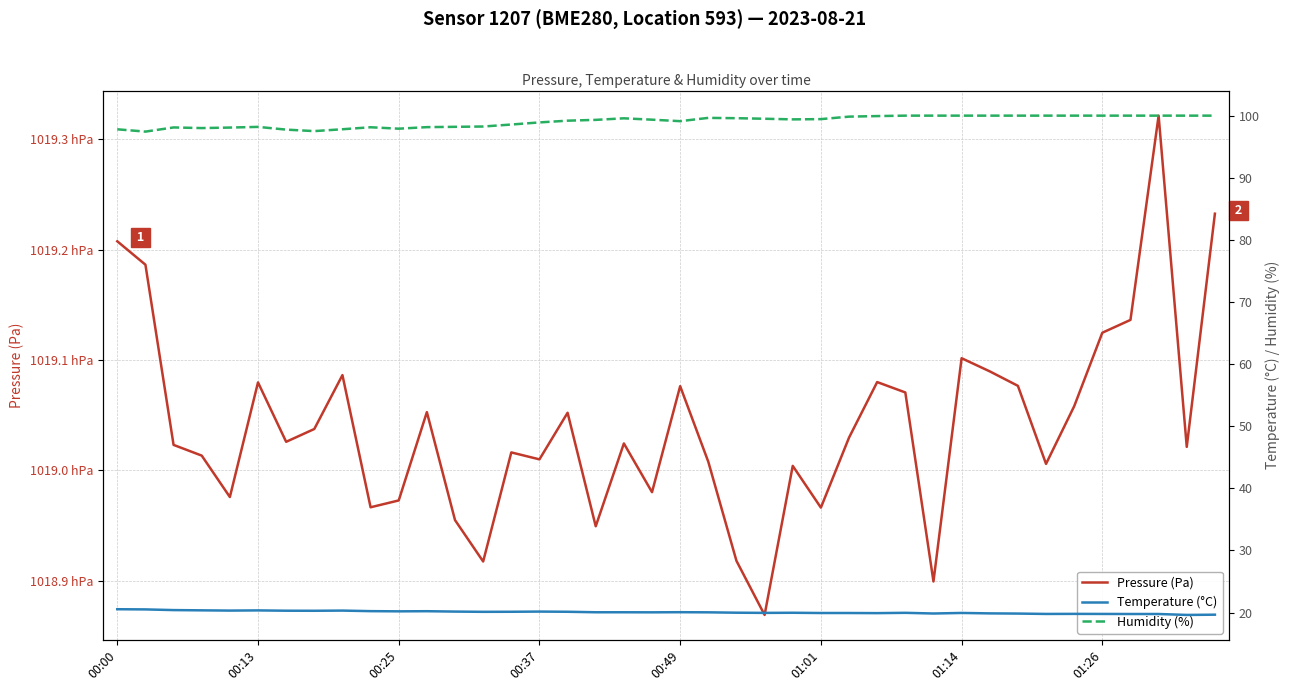

Reading left to right, extract all data points from this chart.

Pressure (Pa): 101920.8	101918.6	101902.3	101901.3	101897.6	101908.0	101902.6	101903.8	101908.6	101896.7	101897.3	101905.3	101895.5	101891.8	101901.6	101901.0	101905.2	101894.9	101902.4	101898.0	101907.6	101900.8	101891.8	101886.9	101900.4	101896.6	101903.0	101908.0	101907.1	101889.9	101910.2	101909.0	101907.7	101900.6	101905.8	101912.5	101913.6	101932.1	101902.1	101923.2
Temperature (°C): 20.5	20.5	20.4	20.4	20.3	20.3	20.3	20.3	20.3	20.2	20.2	20.2	20.1	20.1	20.1	20.1	20.1	20.0	20.0	20.0	20.1	20.0	20.0	19.9	20.0	19.9	19.9	19.9	19.9	19.8	19.9	19.9	19.8	19.8	19.8	19.8	19.8	19.8	19.6	19.6
Humidity (%): 97.8	97.4	98.1	98.0	98.1	98.2	97.8	97.5	97.8	98.1	97.9	98.2	98.2	98.2	98.6	98.9	99.2	99.3	99.6	99.3	99.1	99.6	99.6	99.5	99.4	99.4	99.8	99.9	100.0	100.0	100.0	100.0	100.0	100.0	100.0	100.0	100.0	100.0	100.0	100.0